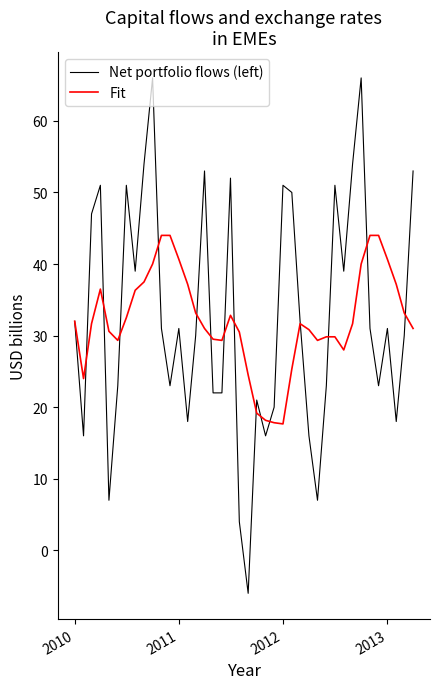

What is the minimum value shown in the chart?

-6.0